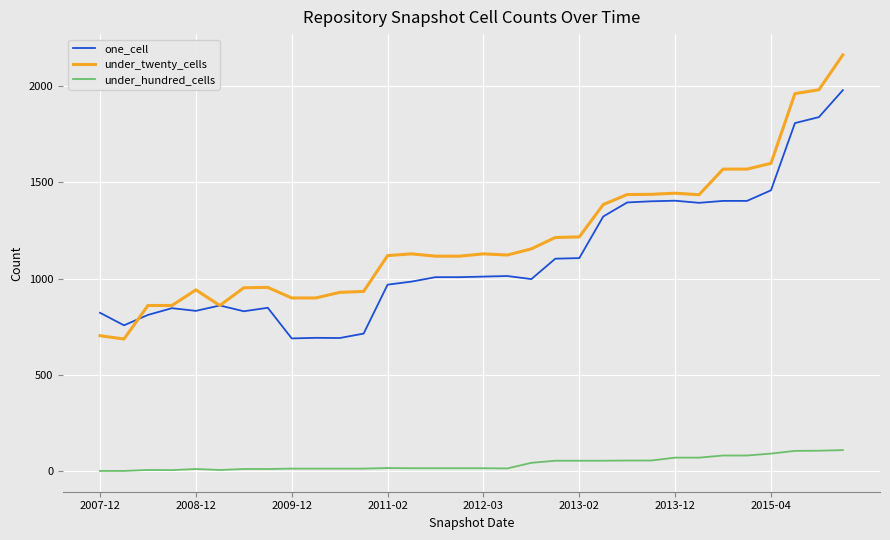

True or false: one_cell and under_hundred_cells cross at least once.

False